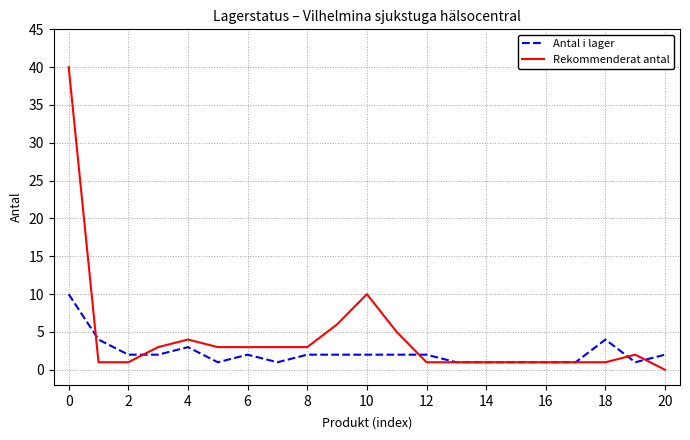

Rank the series by their average value, from highest to lowest.

Rekommenderat antal, Antal i lager